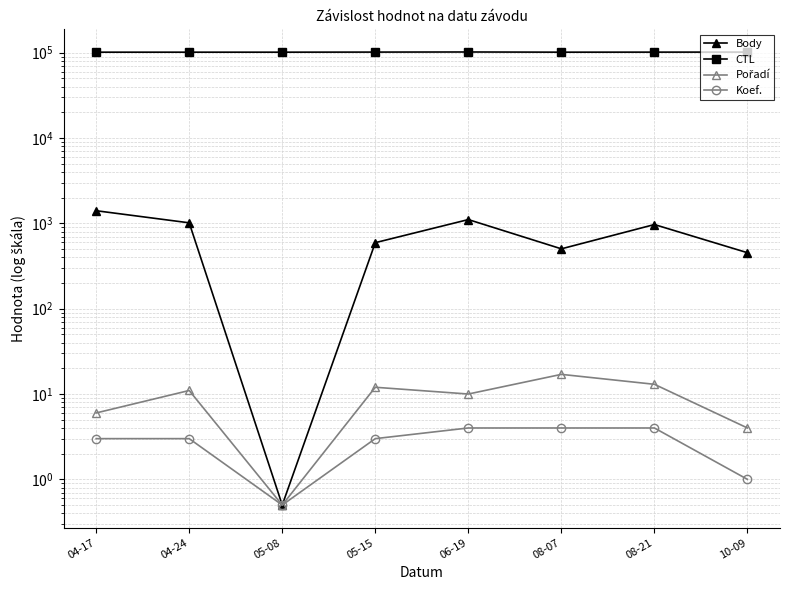

Which category has the lowest value in the CTL series?

04-17